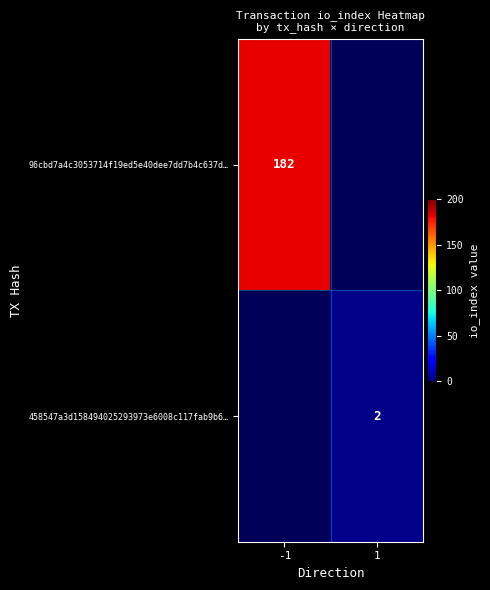

The 96cbd7a4c3053714f19ed5e40dee7dd7b4c637d… series shows 37 at -1. True or false?

False